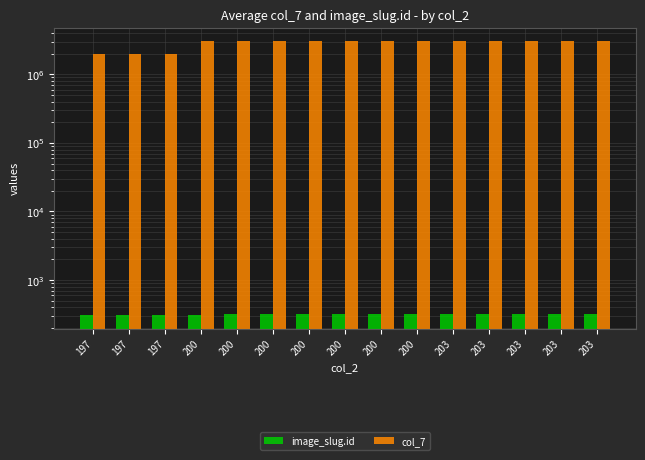

Does the chart contain stacked bars?

No